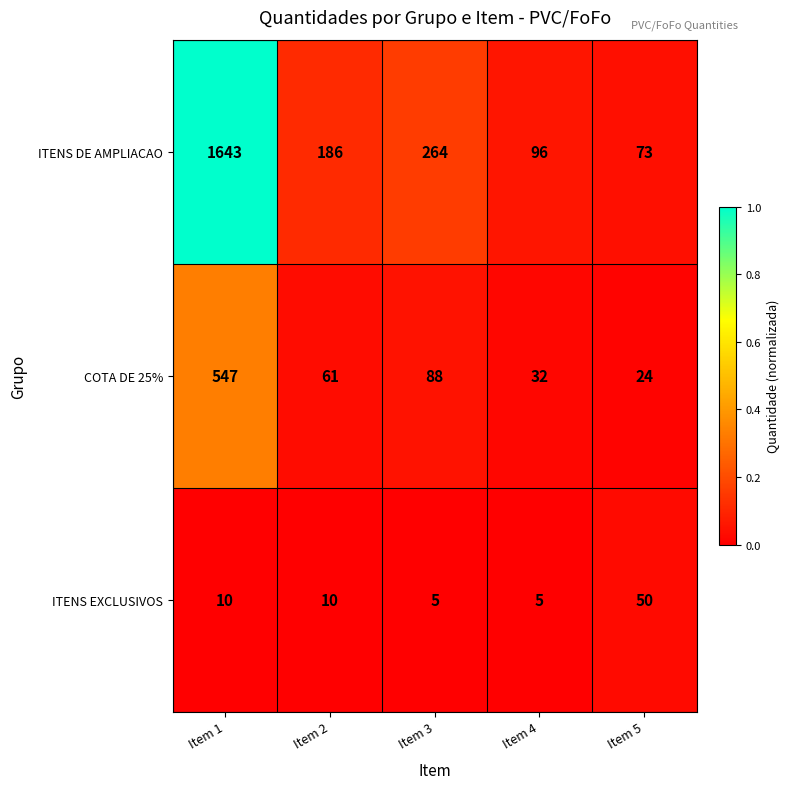

The value of COTA DE 25% at Item 1 is 547. True or false?

True